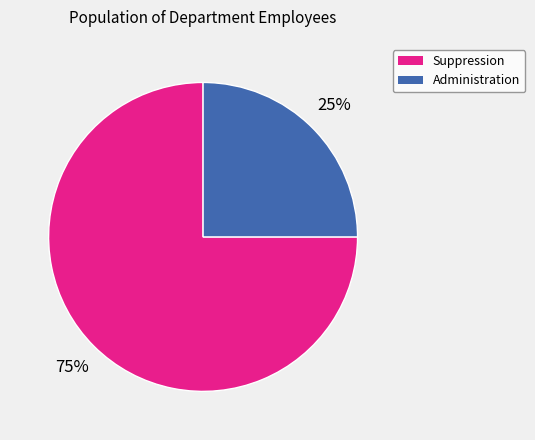

Is the sum of Administration and Suppression greater than half?

Yes